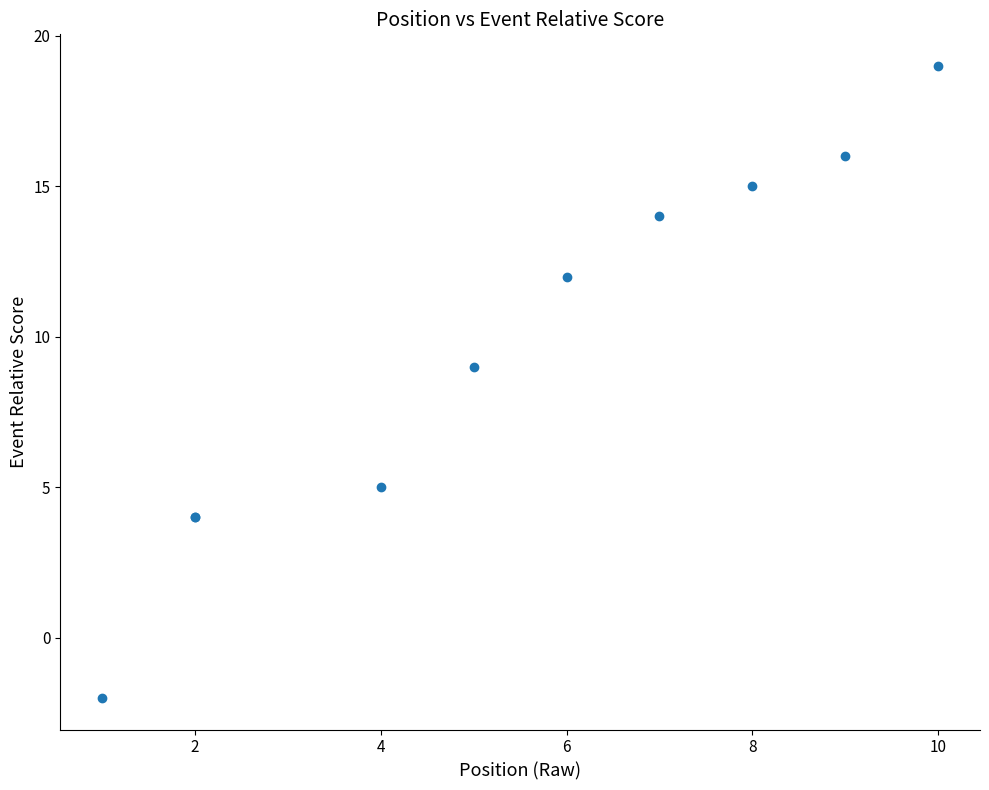

What Y value in the scatter plot is closest to 8?

9